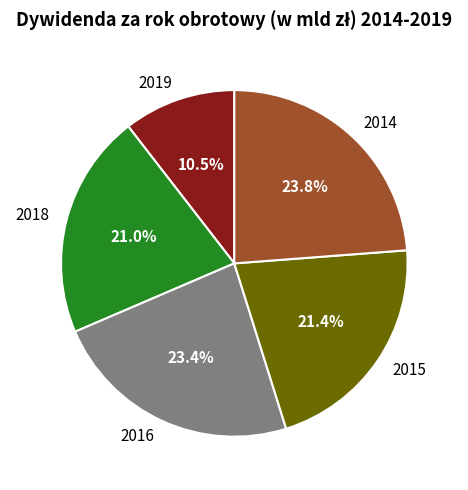

To the nearest percent, what portion does 2014 represent?

24%